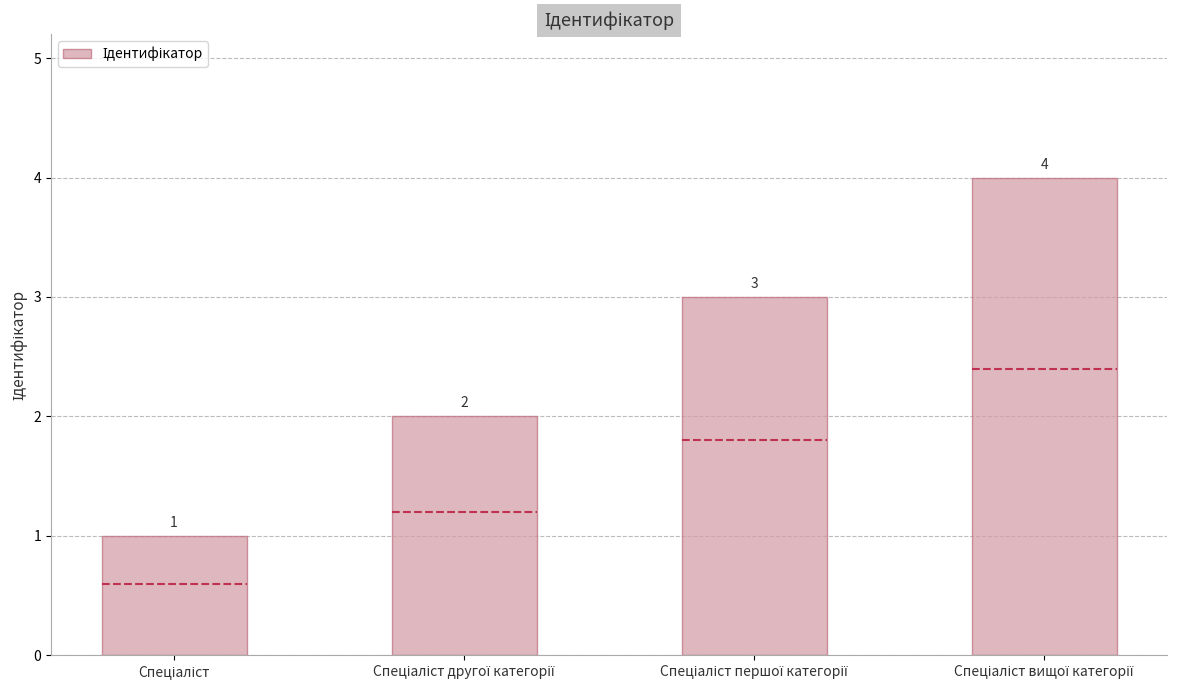

Where does the data first go above 3?

Спеціаліст вищої категорії